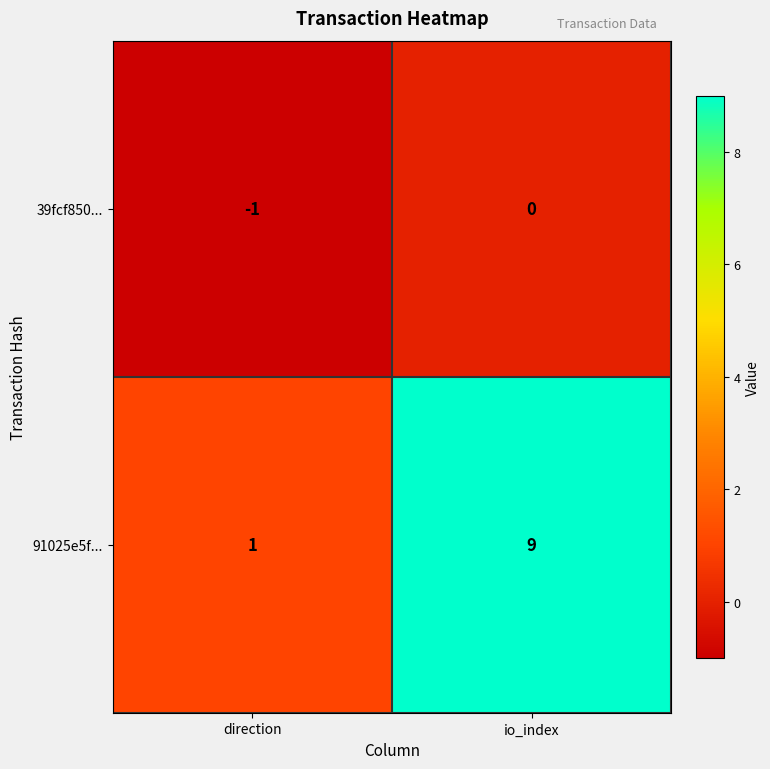

List the series in order of their overall mean, lowest first.

39fcf850..., 91025e5f...